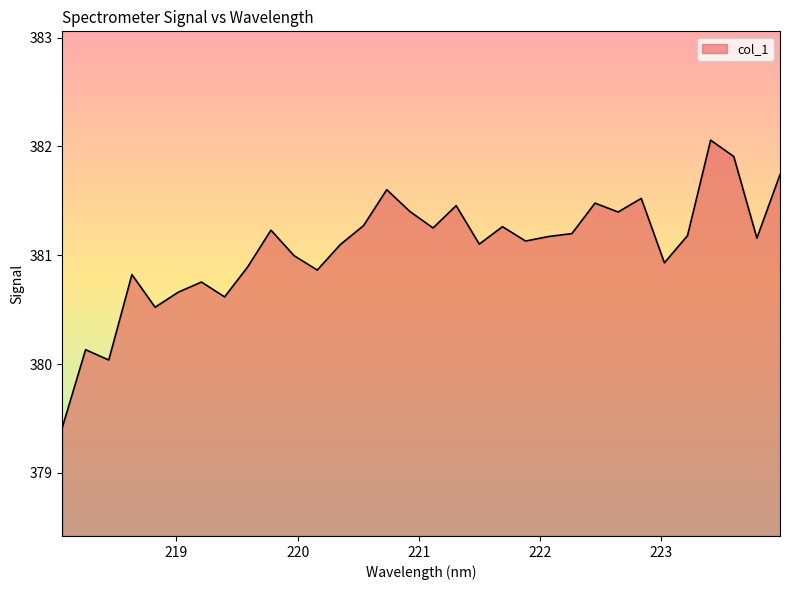

Does the chart display data point markers on the line(s)?

No